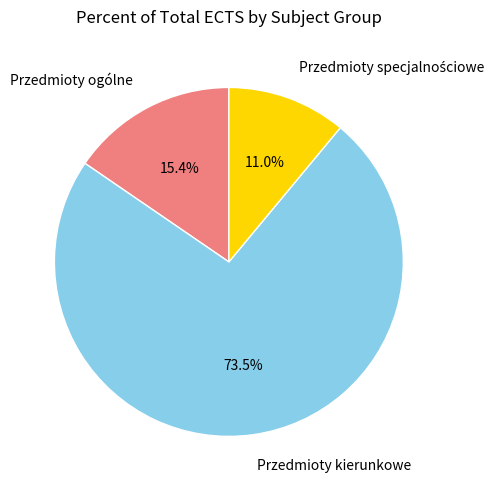

Does Przedmioty kierunkowe represent more than half of the total?

Yes